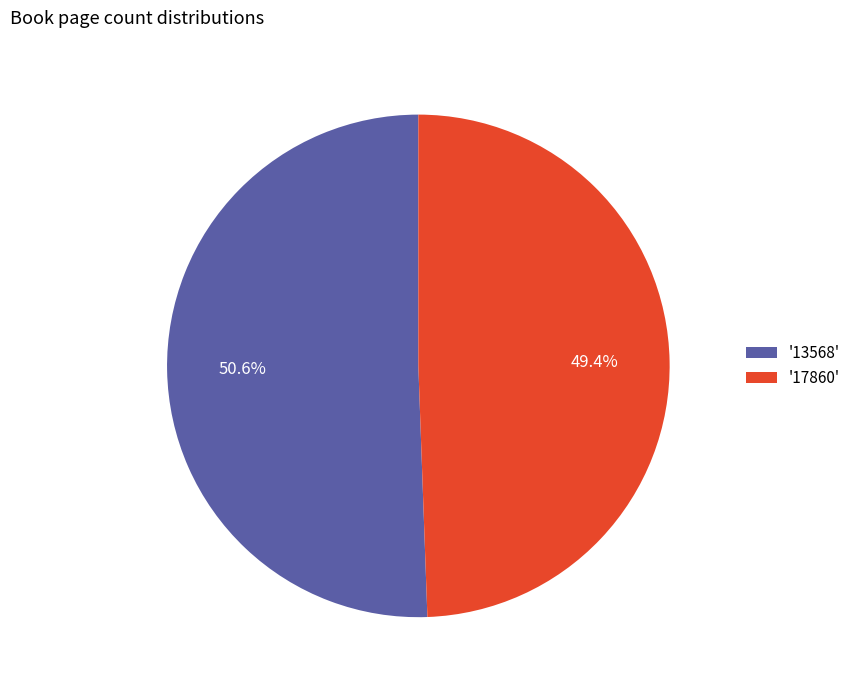

Does any single category account for the majority?

Yes